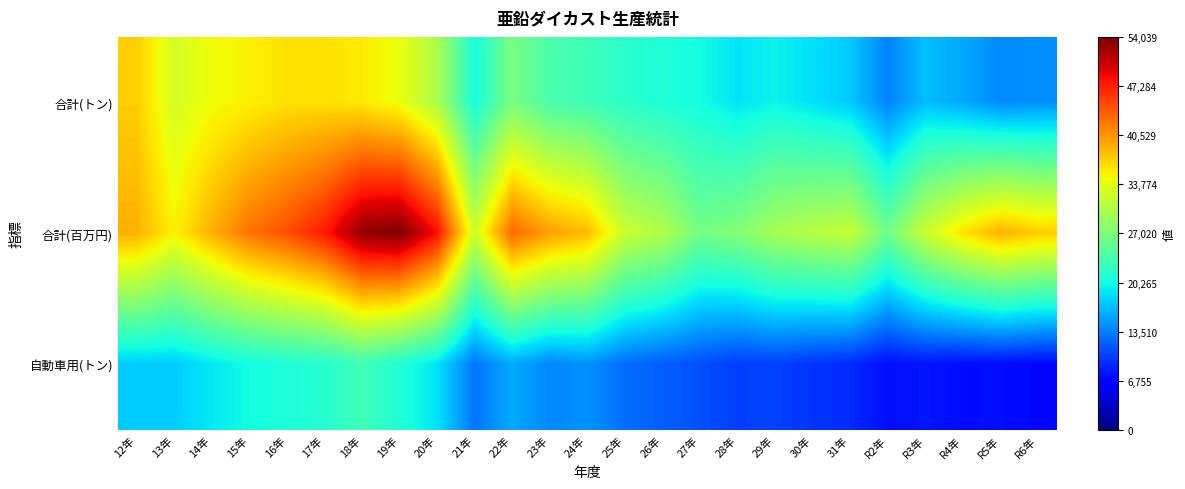

Reading right to left, list all the values displayed in this chart.

合計(トン): R6年=14481.9	R5年=14138.5	R4年=15735.3	R3年=16925.3	R2年=13792.9	31年=17544.3	30年=18689.8	29年=19713.0	28年=18890.0	27年=20307.0	26年=21009.0	25年=21707.0	24年=22981.0	23年=23831.0	22年=26772.0	21年=20563.0	20年=30206.0	19年=34240.0	18年=35670.0	17年=36216.0	16年=36217.0	15年=35379.0	14年=34519.0	13年=32871.0	12年=37305.0
合計(百万円): R6年=37456.8	R5年=38884.6	R4年=36189.2	R3年=32185.7	R2年=26190.0	31年=31784.6	30年=30877.1	29年=29829.0	28年=27467.0	27年=26508.0	26年=30436.0	25年=32121.0	24年=38328.0	23年=39978.0	22年=43103.0	21年=32378.0	20年=48320.0	19年=54039.0	18年=53140.0	17年=47542.0	16年=44597.0	15年=42488.0	14年=38968.0	13年=35248.0	12年=39027.0
自動車用(トン): R6年=7118.7	R5年=7422.6	R4年=7363.1	R3年=7874.2	R2年=7507.7	31年=9066.6	30年=9514.0	29年=10289.0	28年=10096.0	27年=11001.0	26年=11826.0	25年=12615.0	24年=14604.0	23年=13930.0	22年=15856.0	21年=13048.0	20年=18825.0	19年=21133.0	18年=23069.0	17年=21413.0	16年=20921.0	15年=20263.0	14年=19156.0	13年=17647.0	12年=17693.0